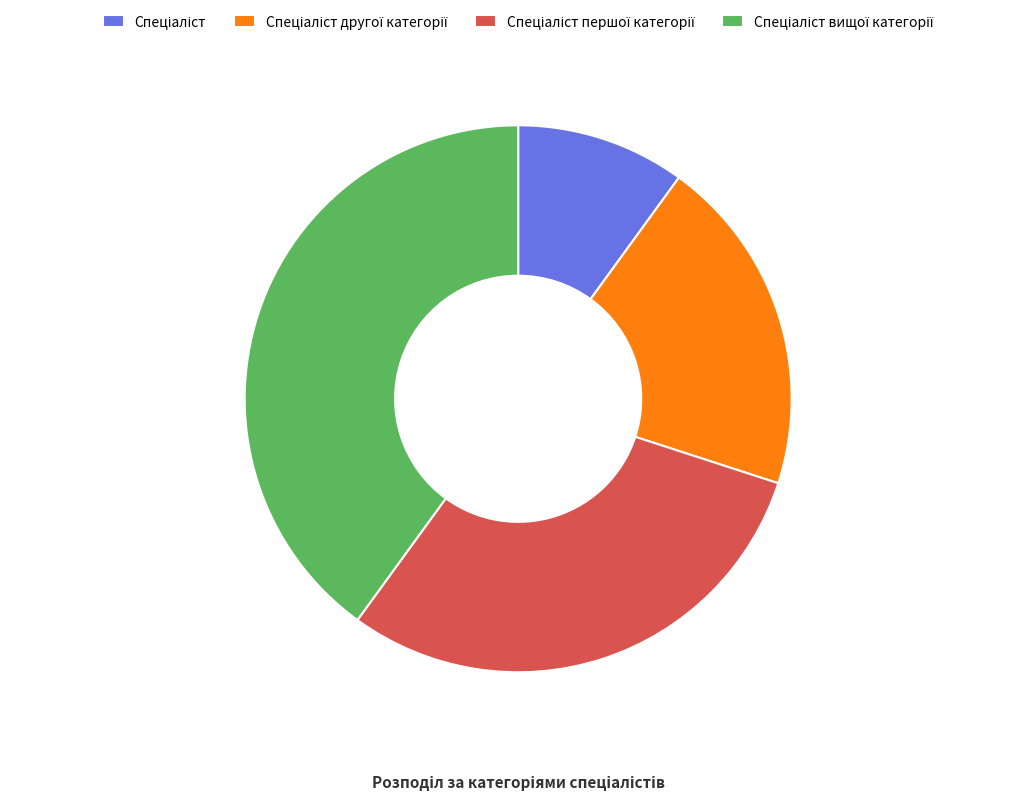

Does any single category account for the majority?

No